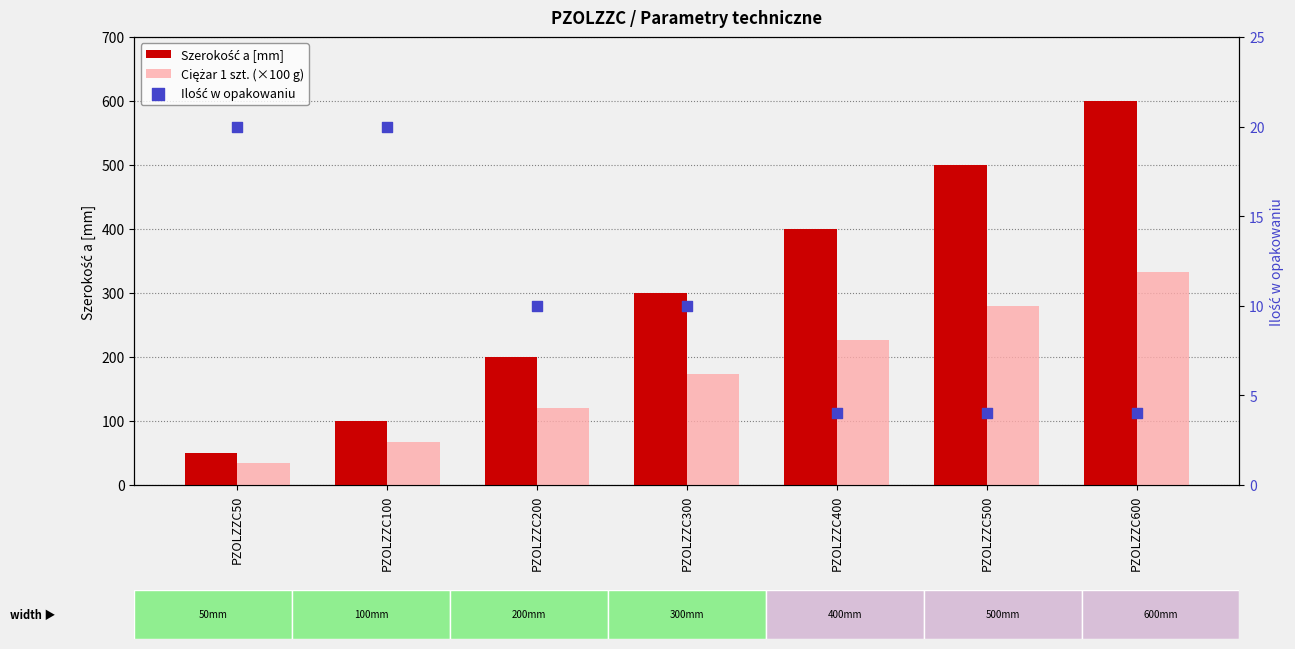

Which series has the largest Y range (max minus min)?

Szerokość a [mm]